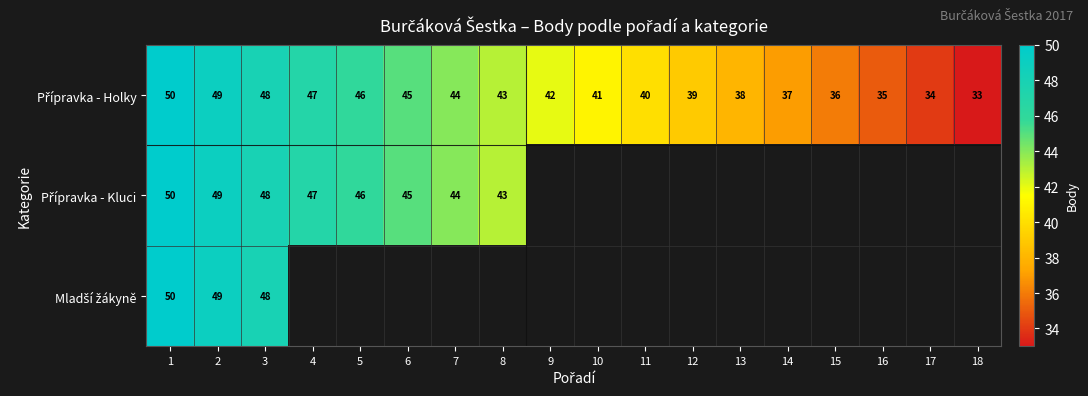

The Přípravka - Kluci series shows 44.0 at 7. True or false?

True